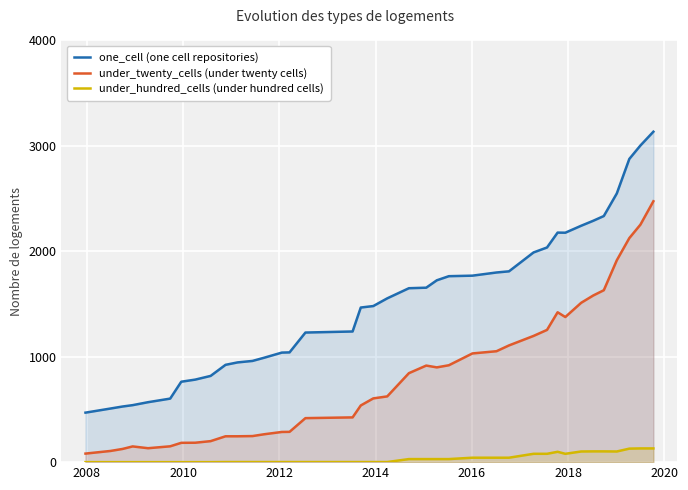

Which series has the largest total across all categories?

one_cell (one cell repositories)